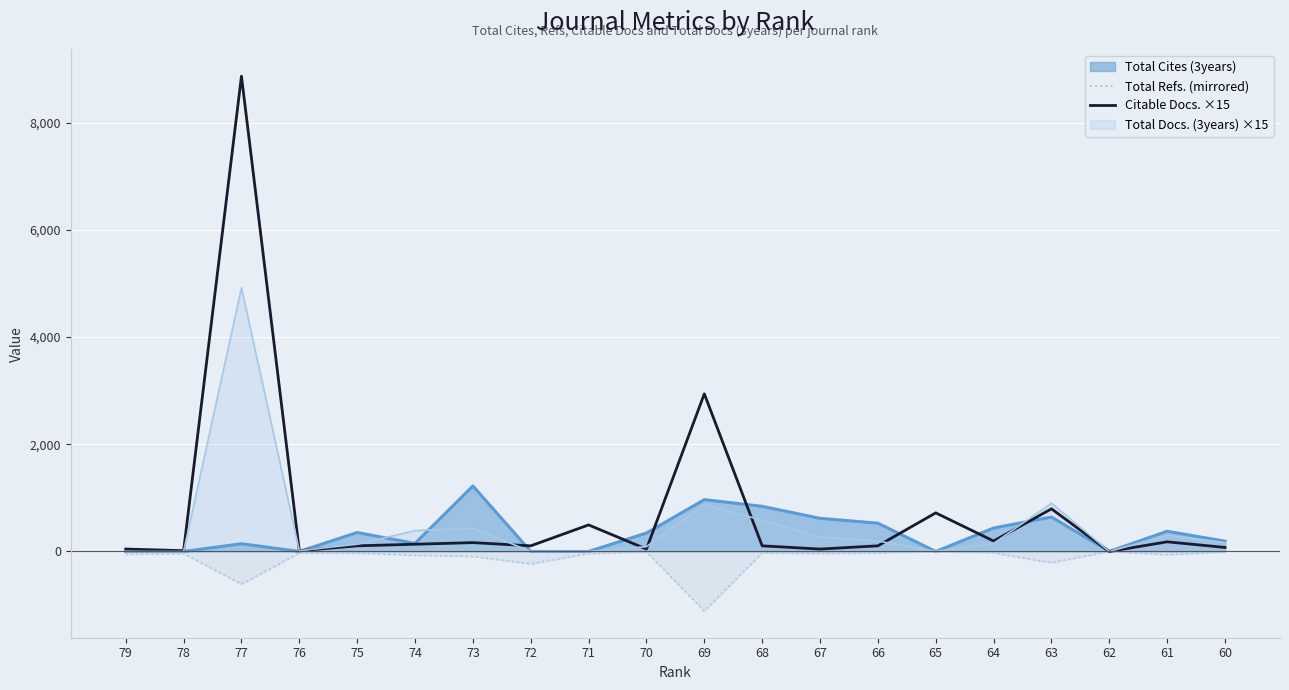

At which category is the sum across all series the highest?

77